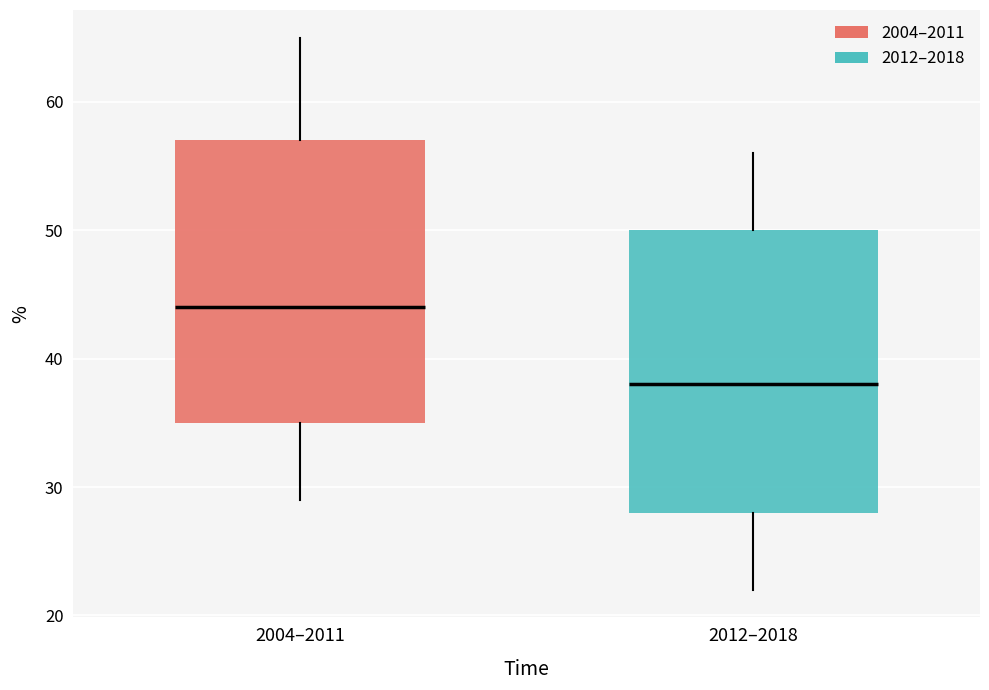

Reading left to right, read every box against the y-axis: the position of its median line, the range the box covers, and the ends of its whiskers. The values are not printed on the chart, so give them approximately, as read against the axis.

2004–2011: median 44, box 35 to 57, whiskers 29 to 65
2012–2018: median 38, box 28 to 50, whiskers 22 to 56